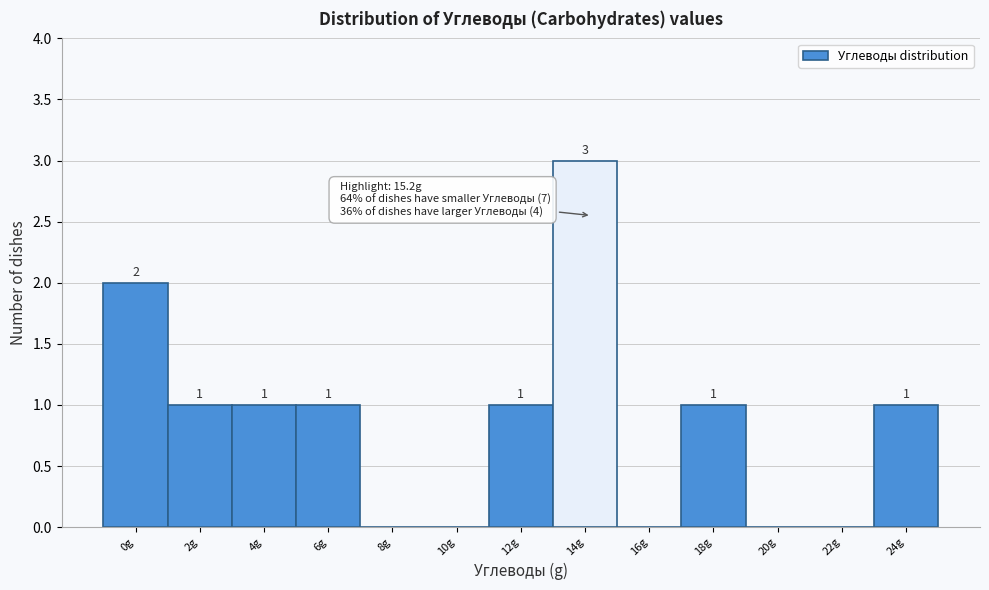

Reading left to right, transcribe all the data shown in this chart.

0g=2	2g=1	4g=1	6g=1	8g=0	10g=0	12g=1	14g=3	16g=0	18g=1	20g=0	22g=0	24g=1